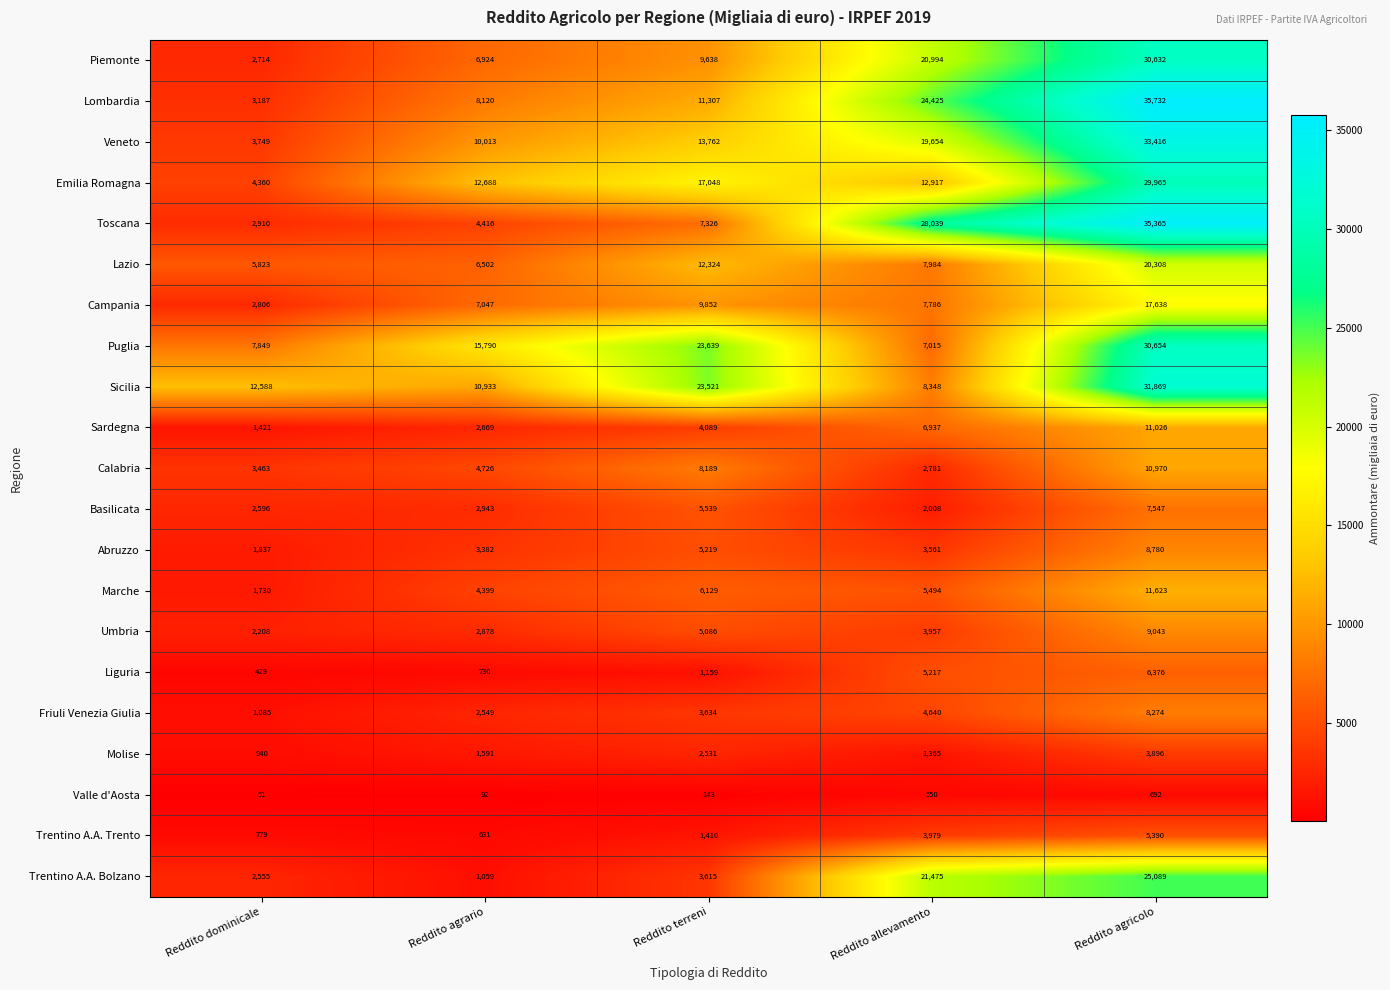

What is the total value across all series at Reddito agricolo?

374285